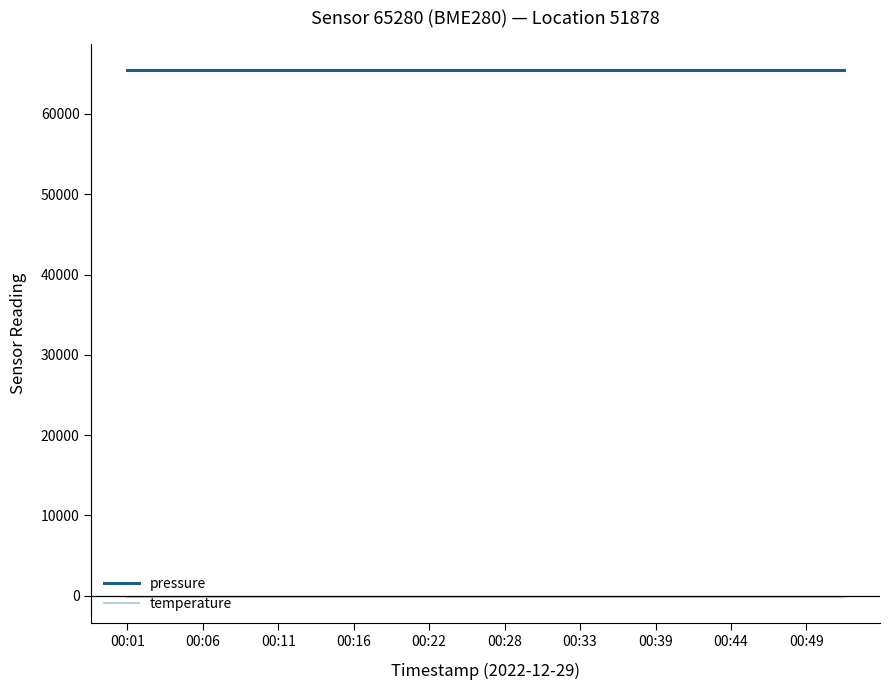

What is the smallest value displayed?

-146.9